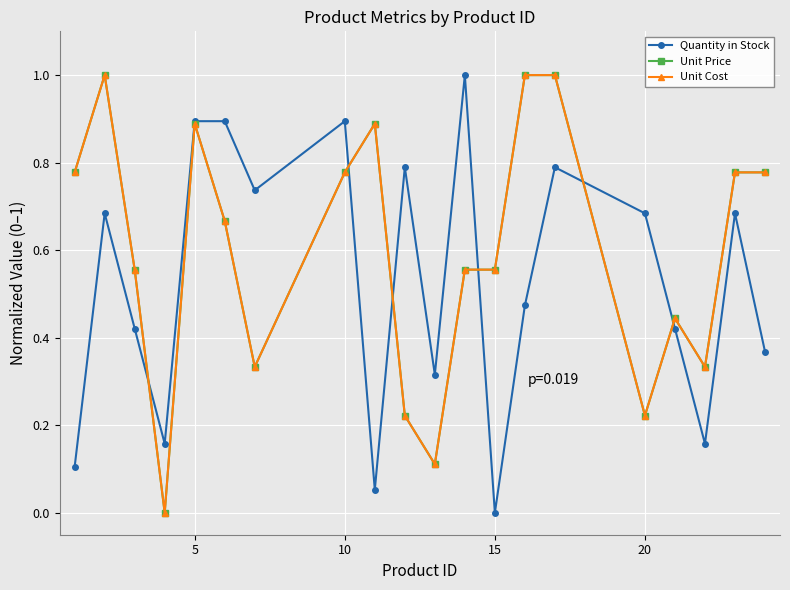

Does the chart have visible grid lines?

Yes